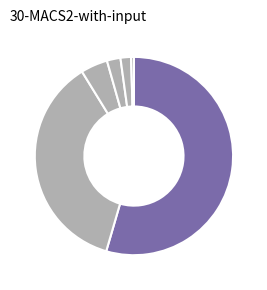

Count the number of slices in the pie.

6